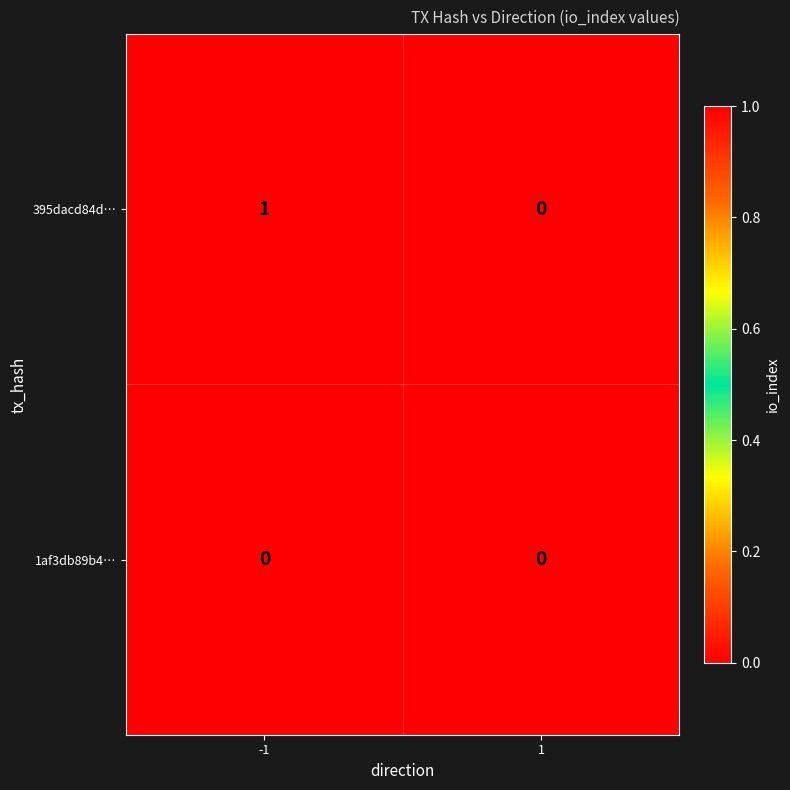

Which series has the widest spread of values?

395dacd84d…